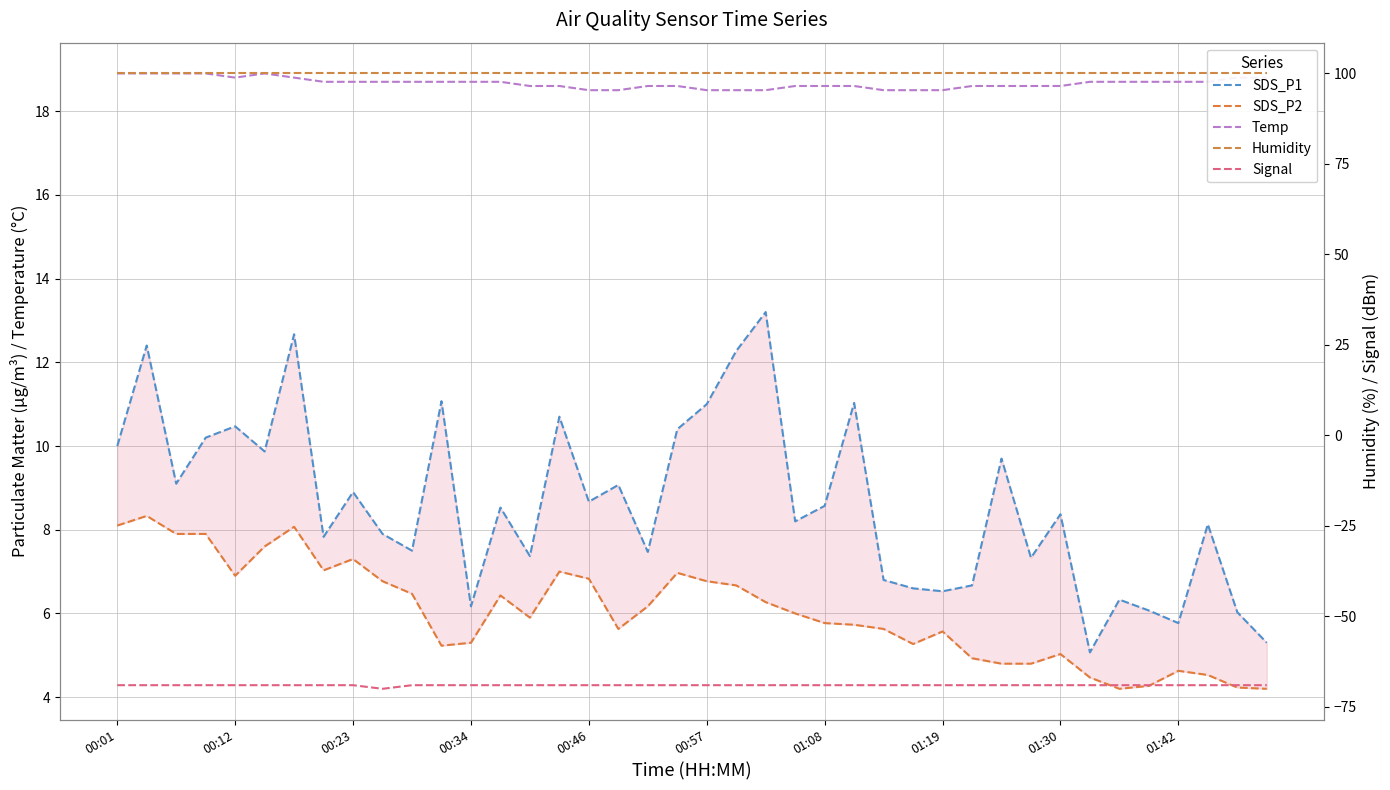

Which category has the lowest value in the Humidity series?

00:01